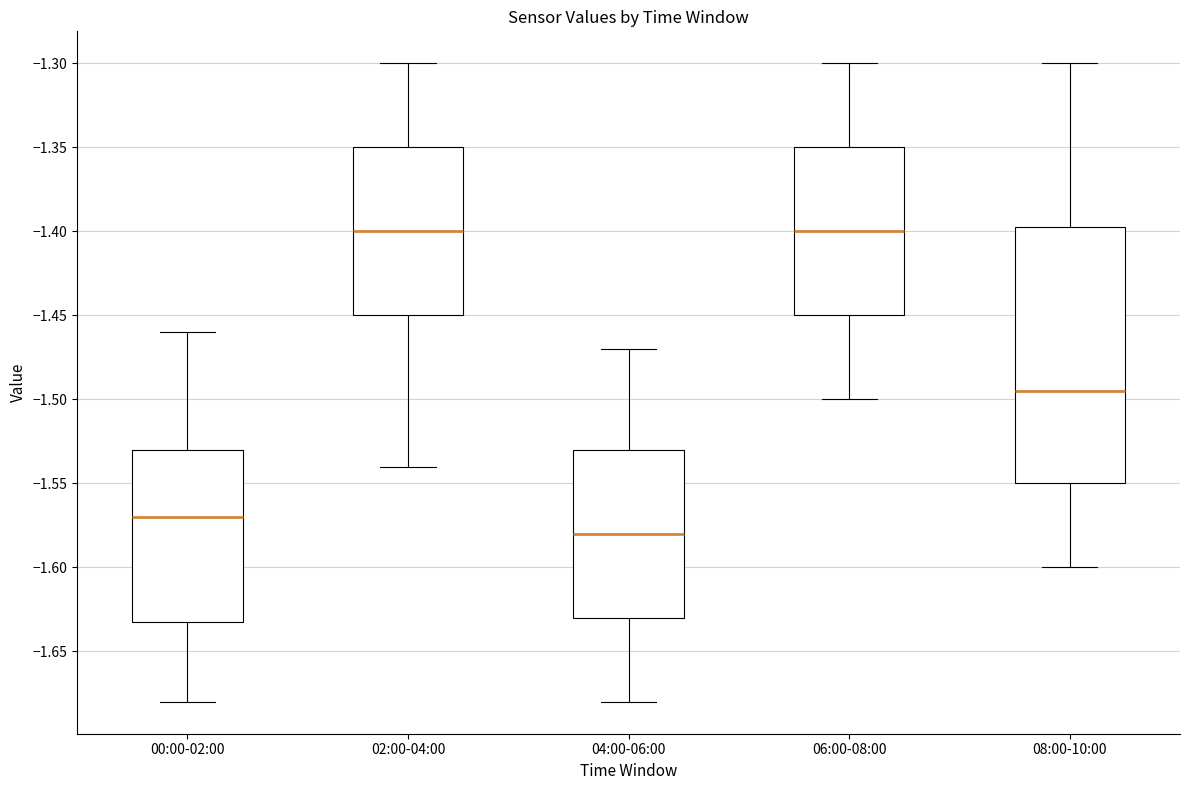

Comparing the boxes themselves (not the whiskers), which one is the tallest?

08:00-10:00